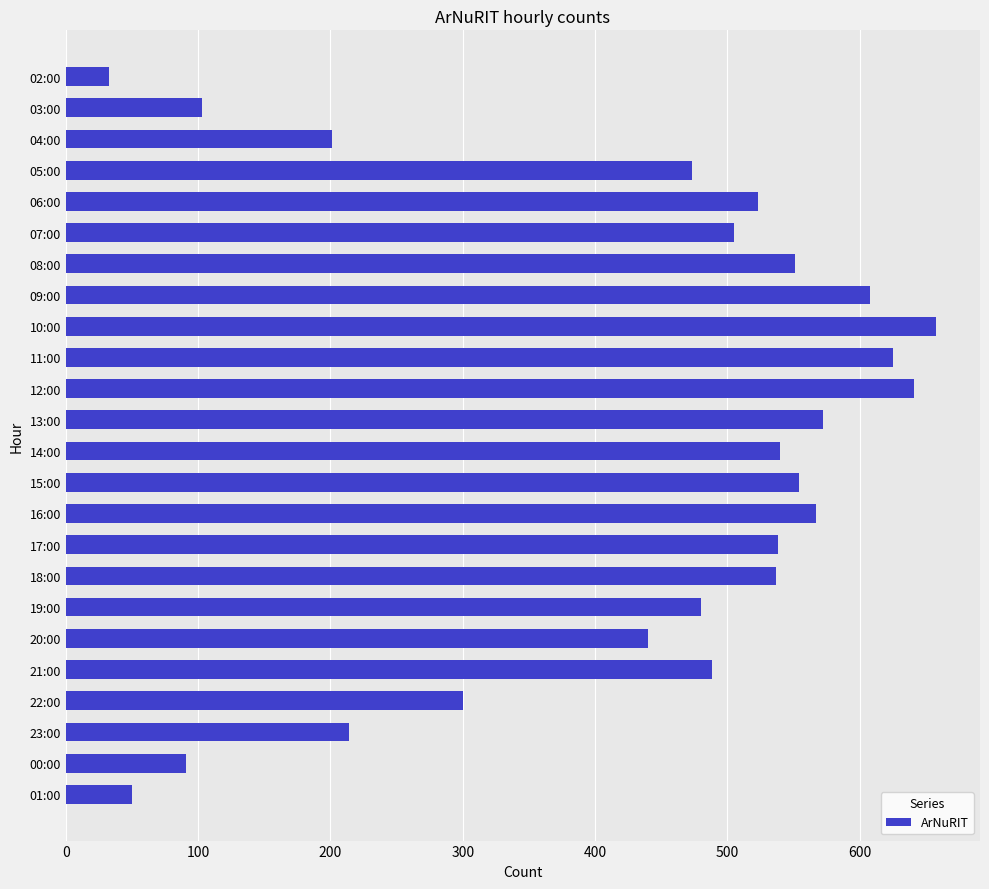

Is it true that the value at 22:00 is 300?

True